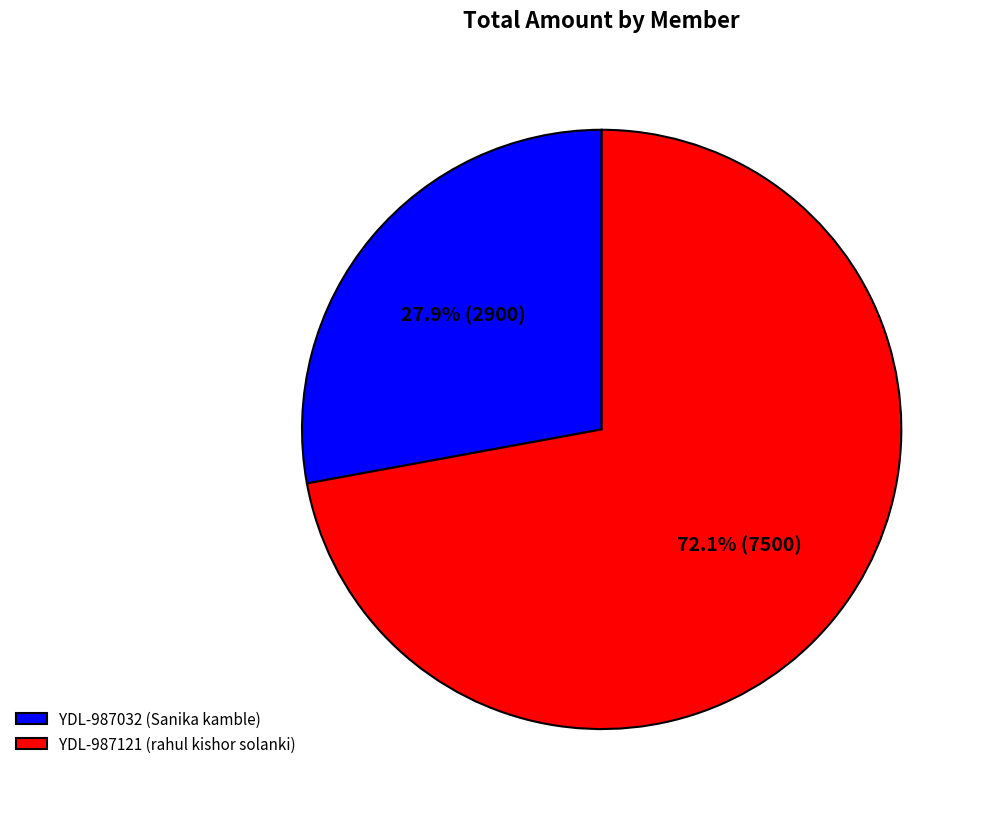

Count the number of slices in the pie.

2